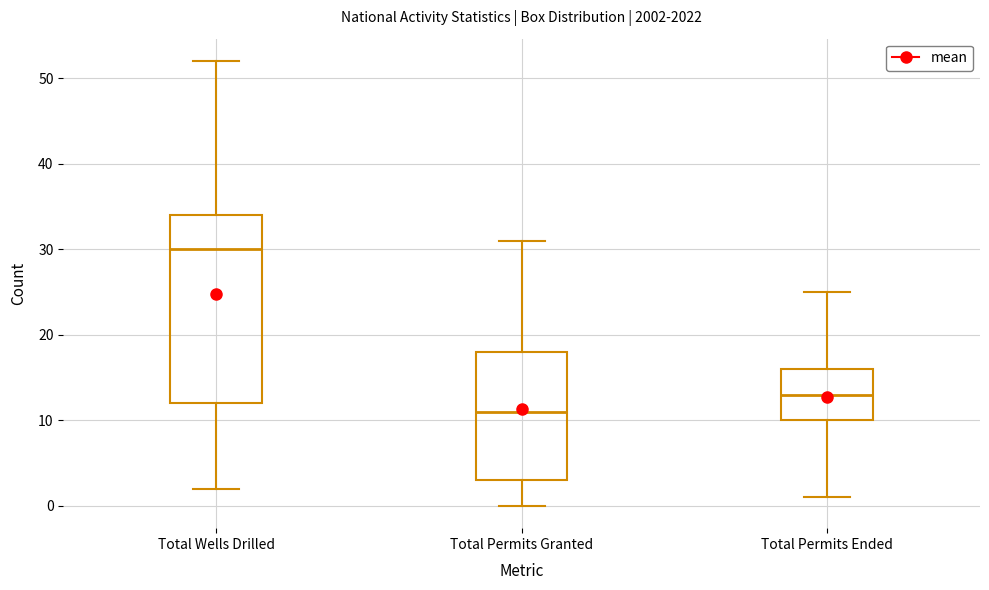

Reading left to right, transcribe this box plot: for each box, give where its median line is, the range the box spans, and where its two whiskers end, as read against the y-axis. The values are not printed on the chart, so give them approximately, as read against the axis.

Total Wells Drilled: median 30, box 12 to 34, whiskers 2 to 52
Total Permits Granted: median 11, box 3 to 18, whiskers 0 to 31
Total Permits Ended: median 13, box 10 to 16, whiskers 1 to 25